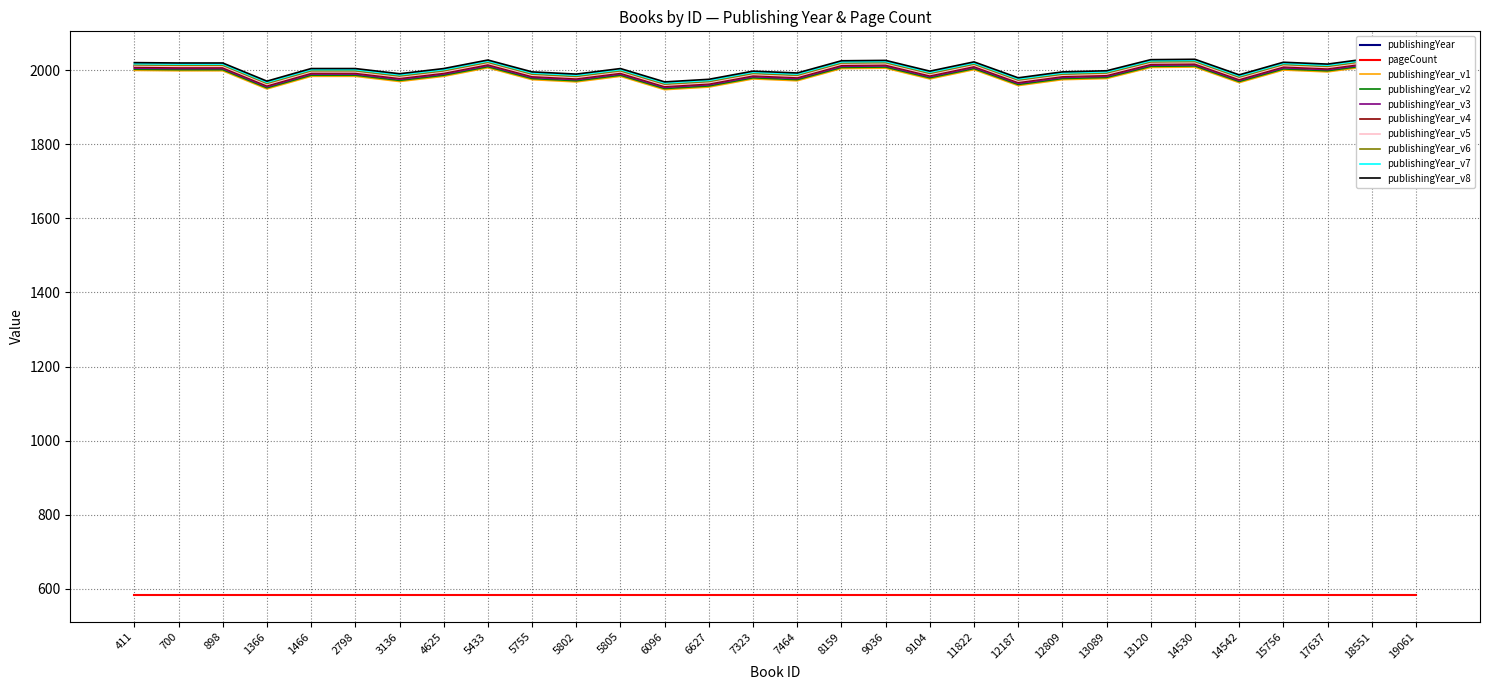

How many values exceed 1995?

13